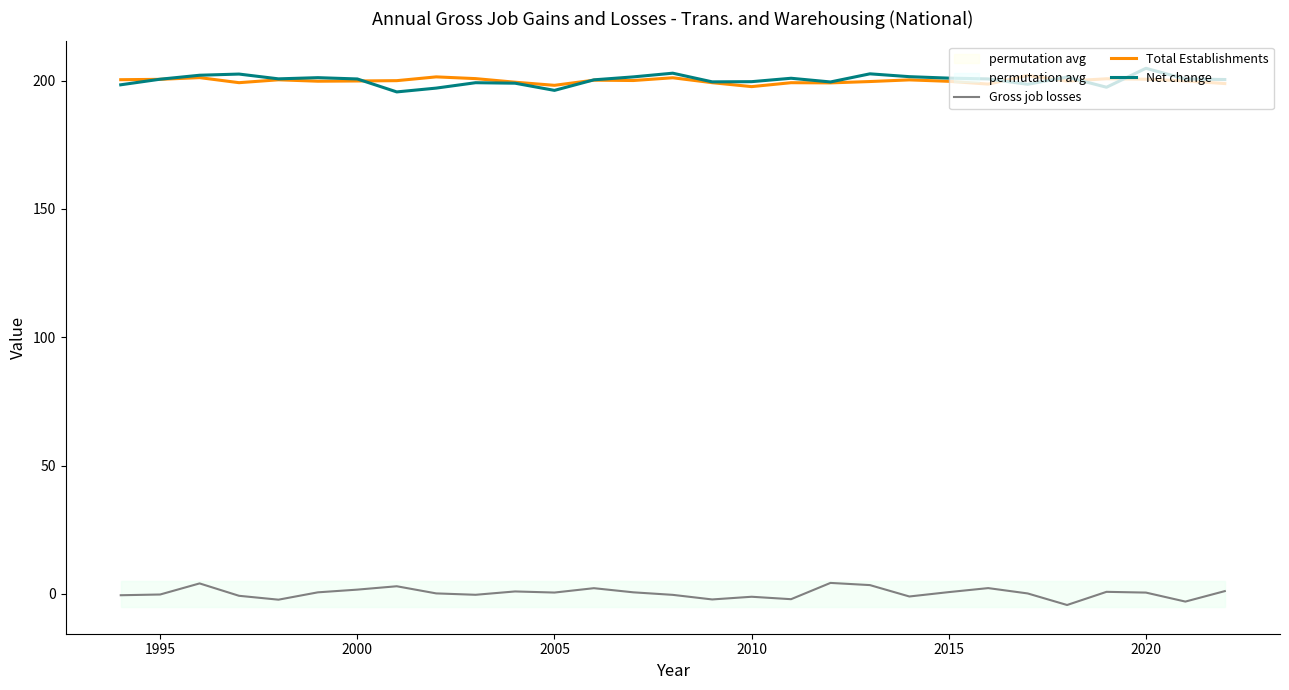

True or false: Net change and Gross job losses intersect in this chart.

False